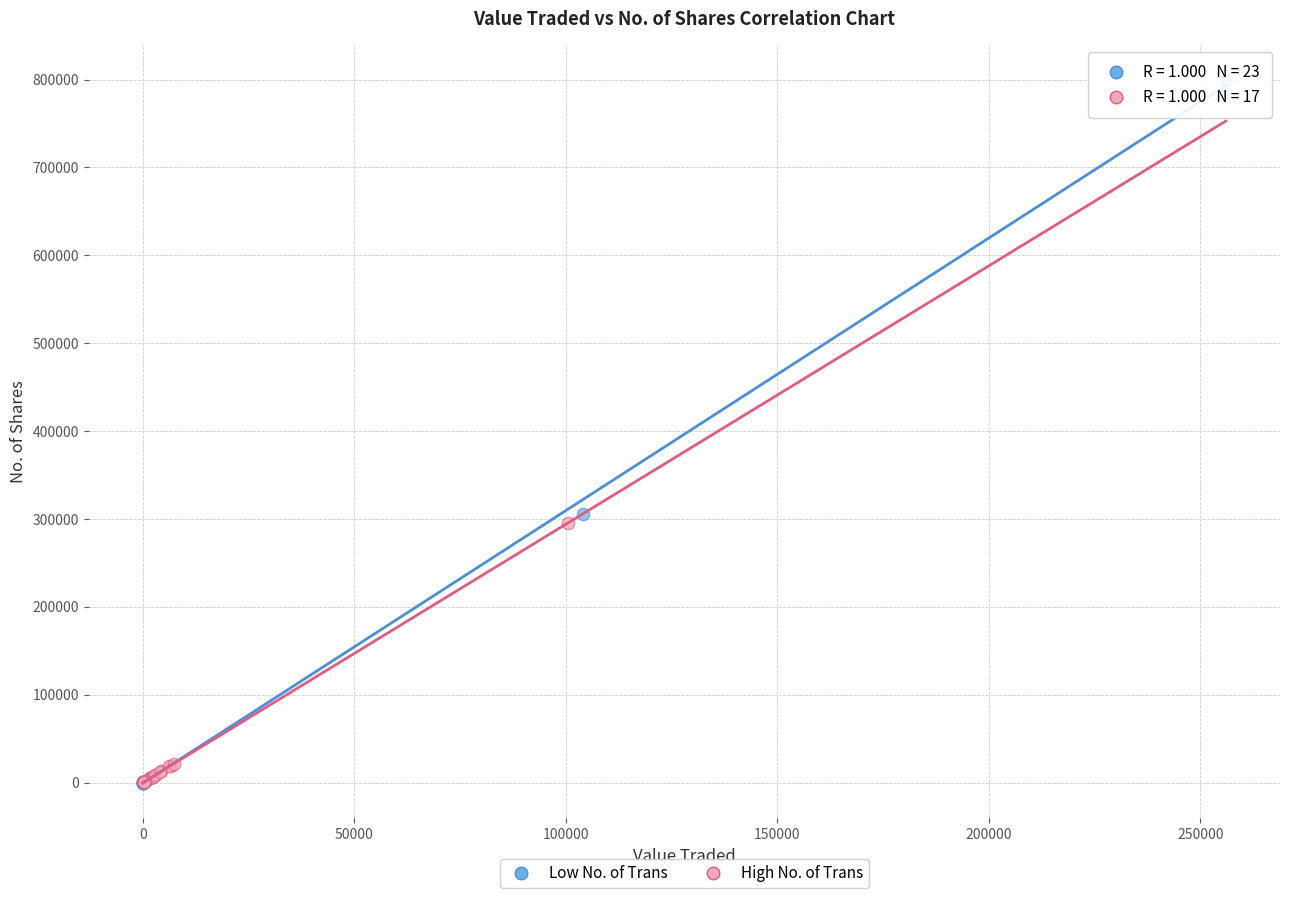

Which series contains the highest Y value?

Low No. of Trans